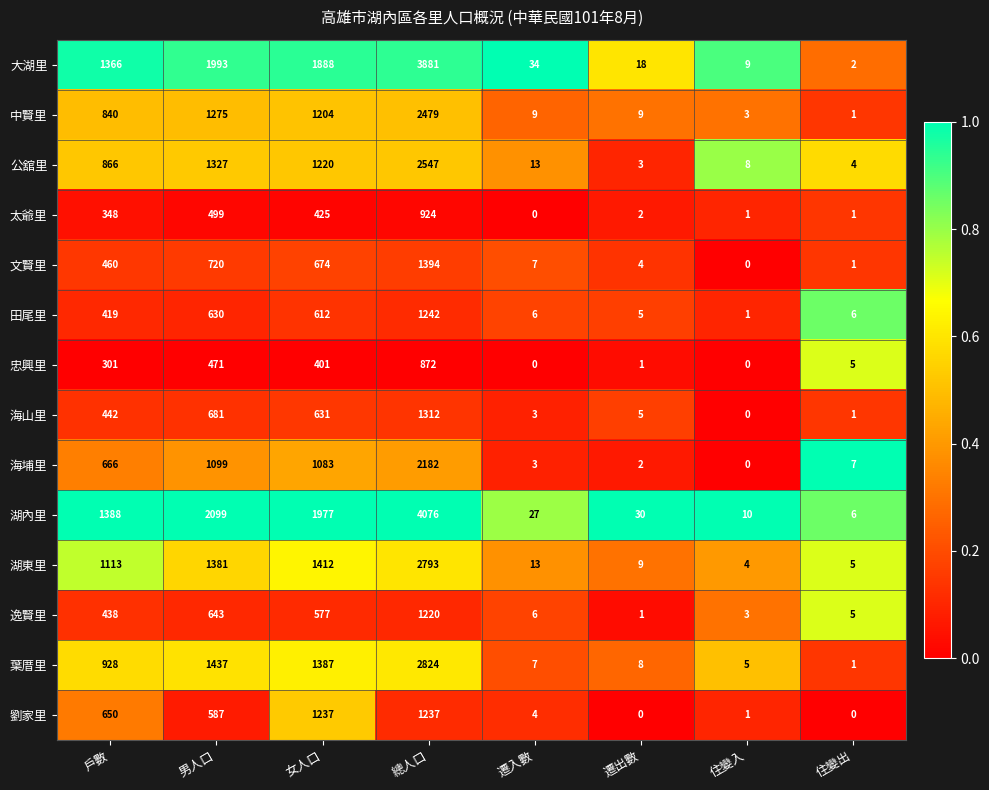

What value does the 公舘里 series have at 遷入數?

13